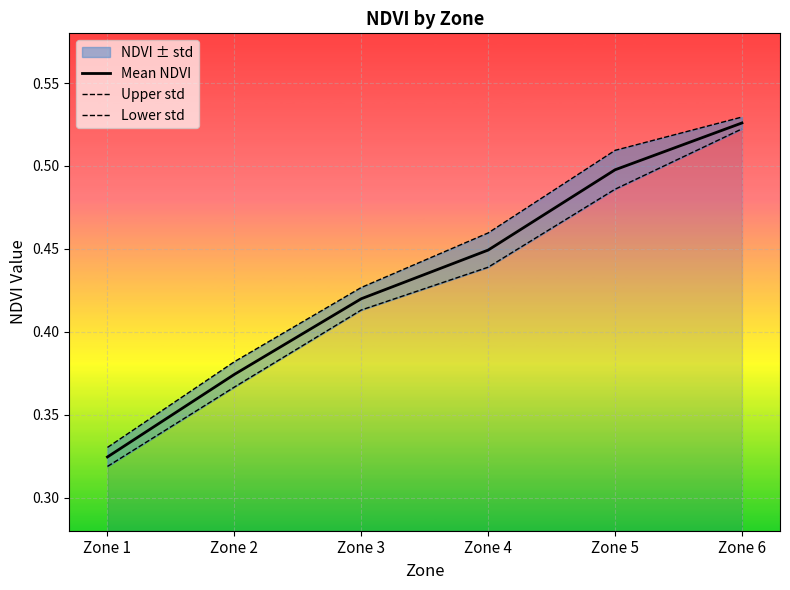

Is the value of Lower std at Zone 1 greater than the value of Upper std at Zone 4?

No